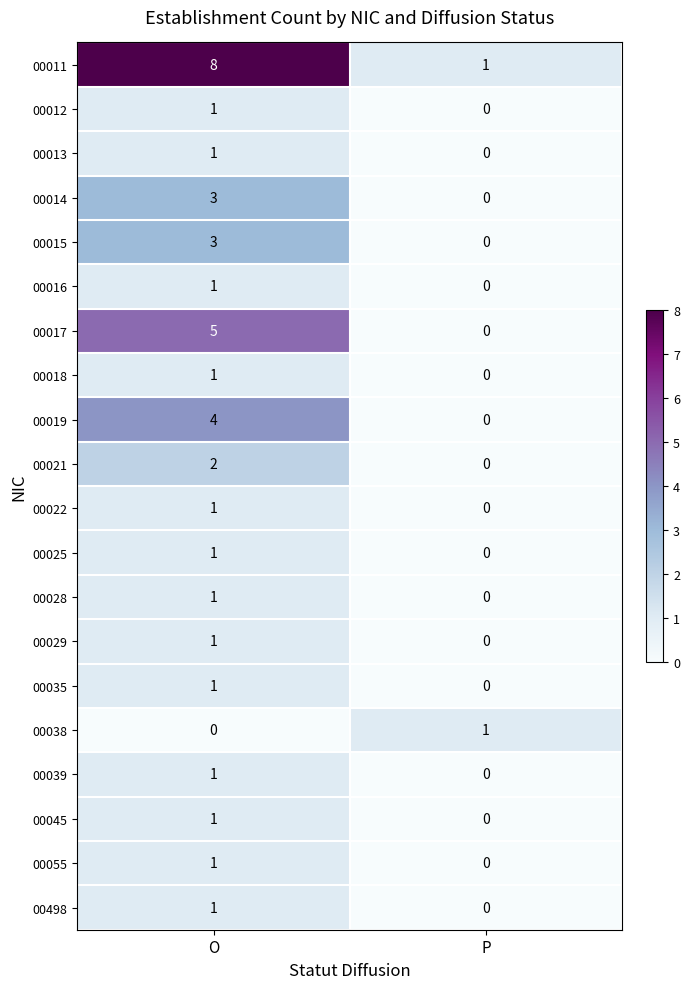

What is the difference between the 00017 values at O and P?

5